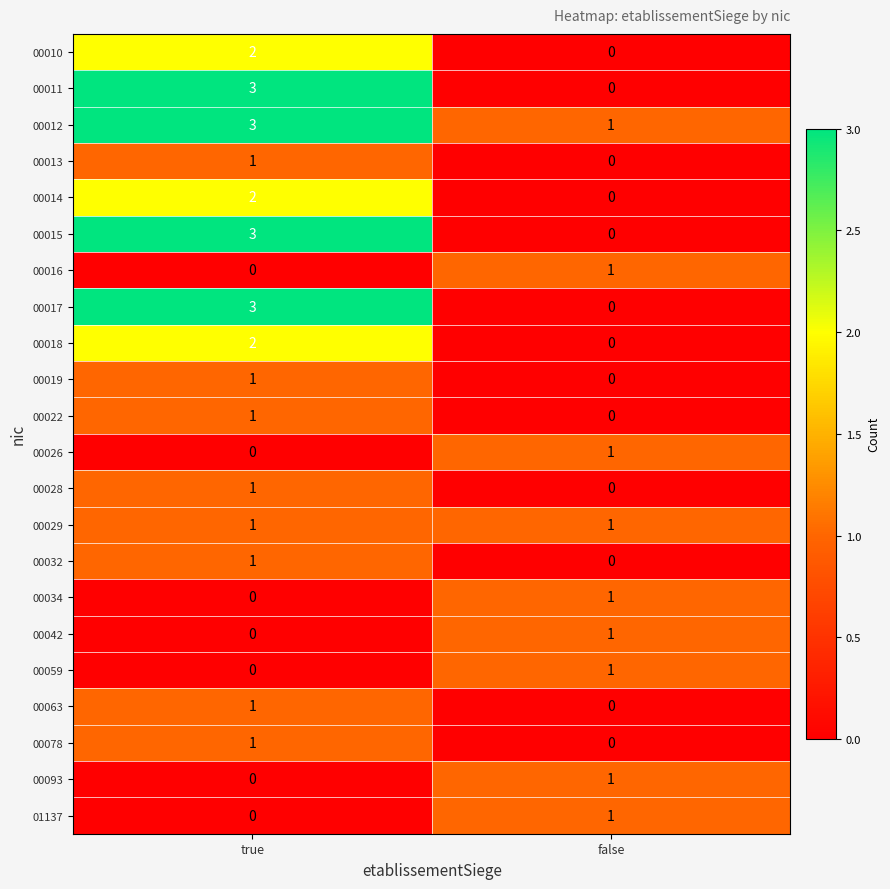

What is the difference between the 00017 values at false and true?

3